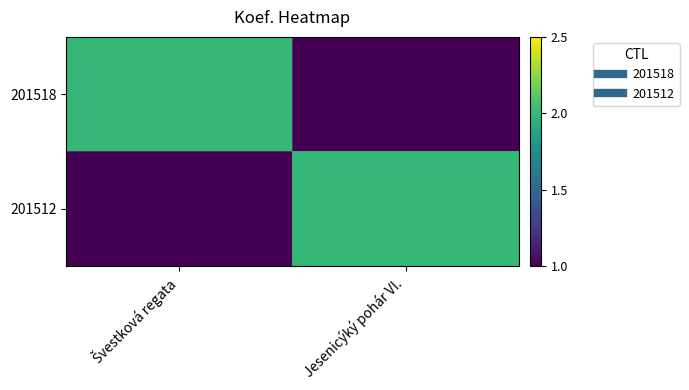

Rank the series at Jesenicýký pohár VI. from highest to lowest value.

201512, 201518